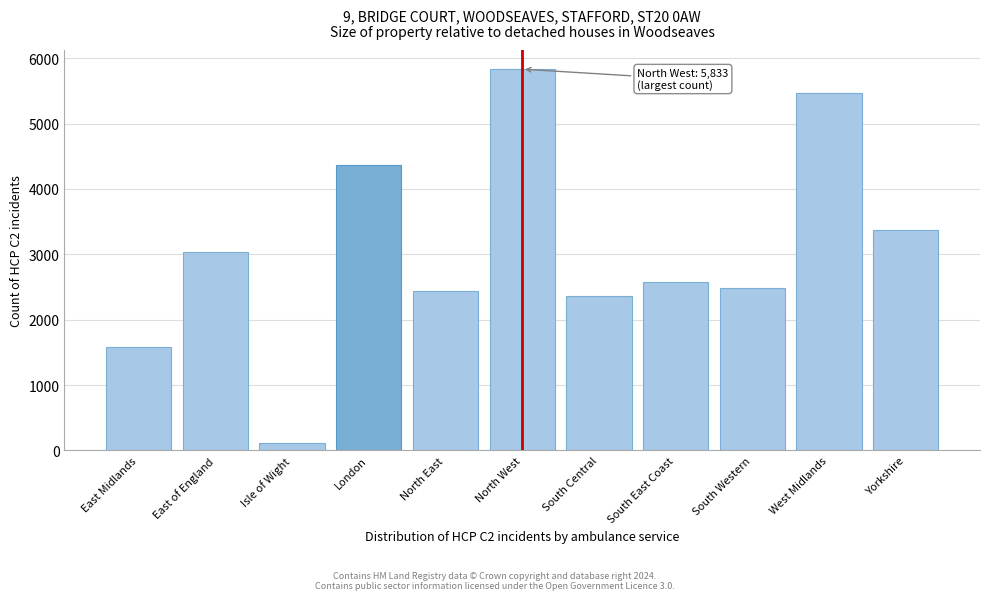

Reading right to left, what are all the values shown in this chart?

3377	5462	2483	2579	2360	5833	2444	4373	115	3039	1576